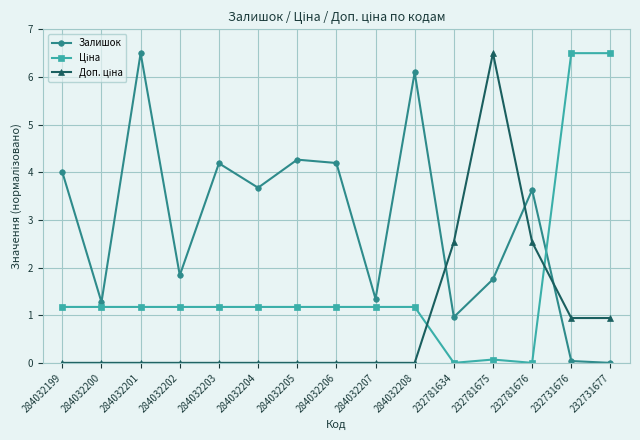

What is the greatest value displayed?

6.5